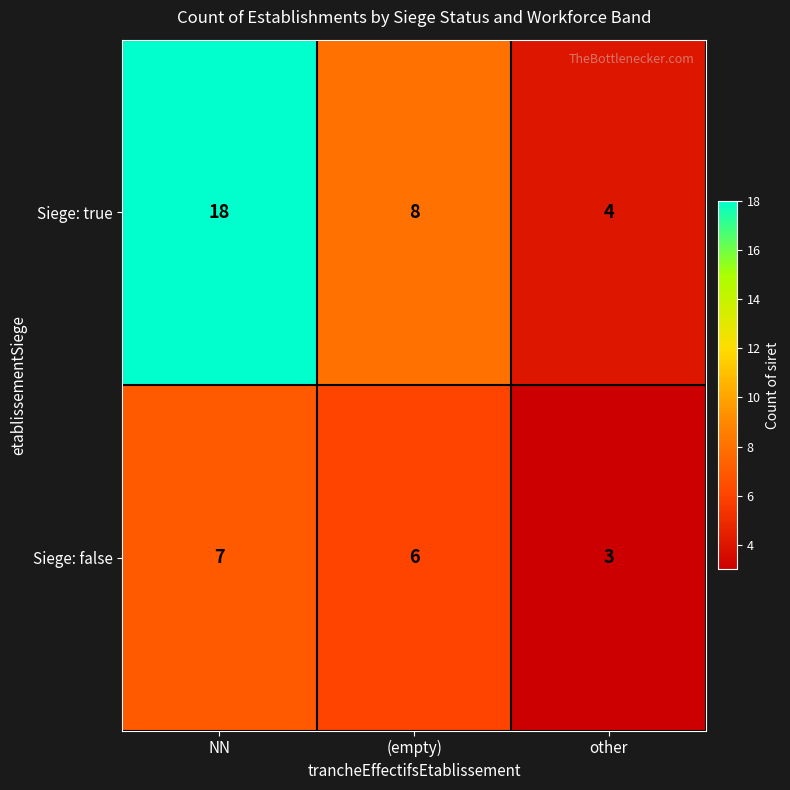

Which series has the largest range (max minus min)?

Siege: true